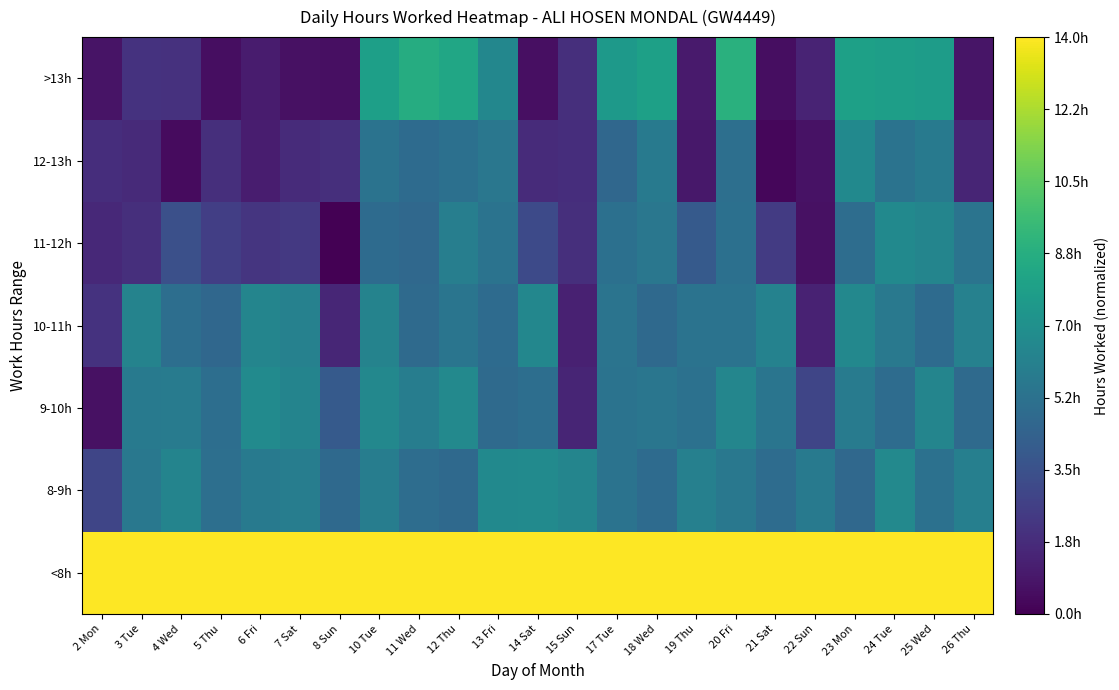

At which category does the chart reach its minimum across all series?

8 Sun